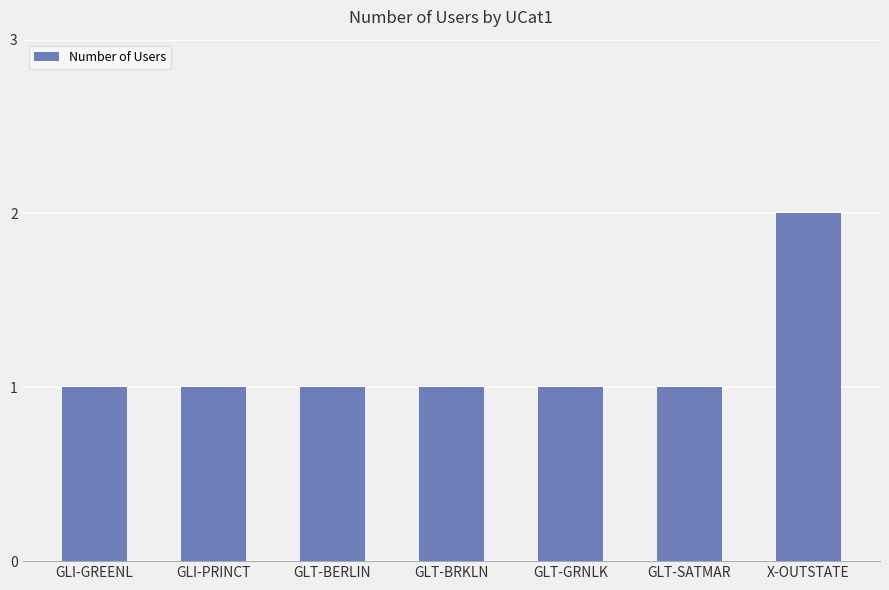

Are the bars grouped side by side (vs. stacked)?

No